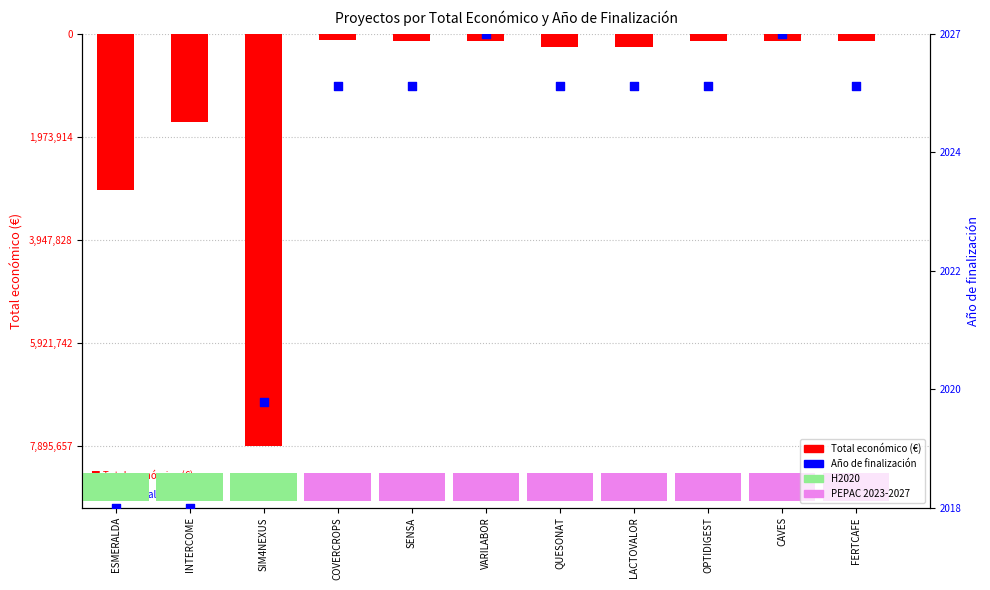

Is the value of Año de finalización at COVERCROPS greater than the value of Total económico (€) at OPTIDIGEST?

Yes